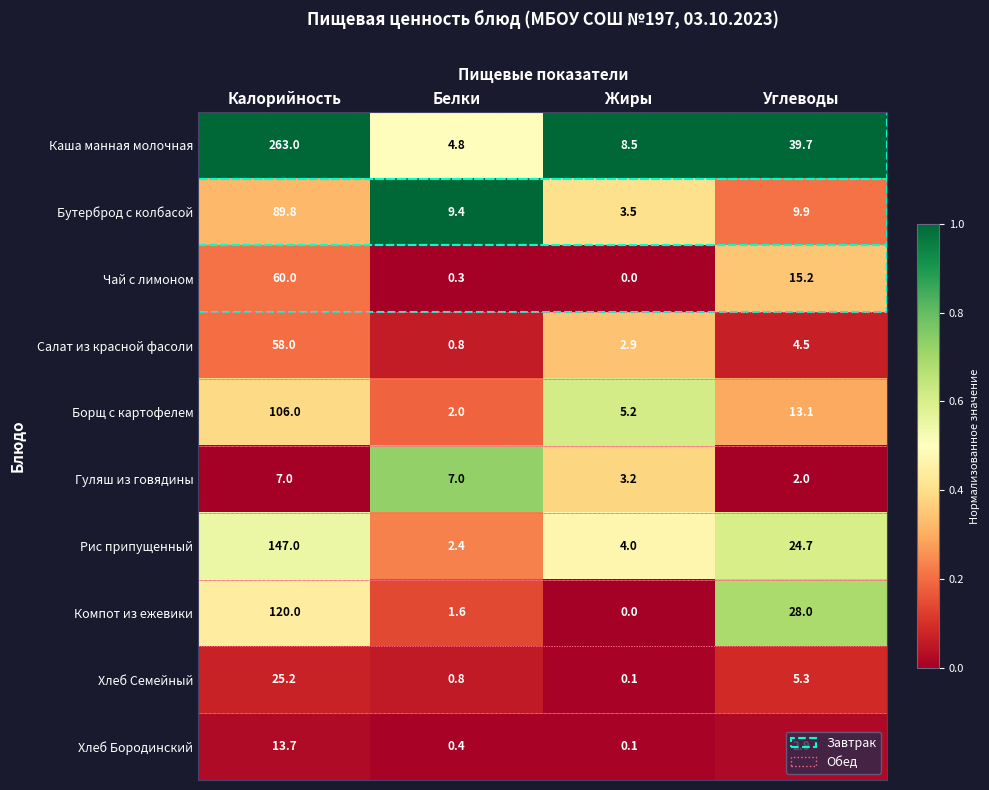

At which category does the chart reach its peak across all series?

Калорийность